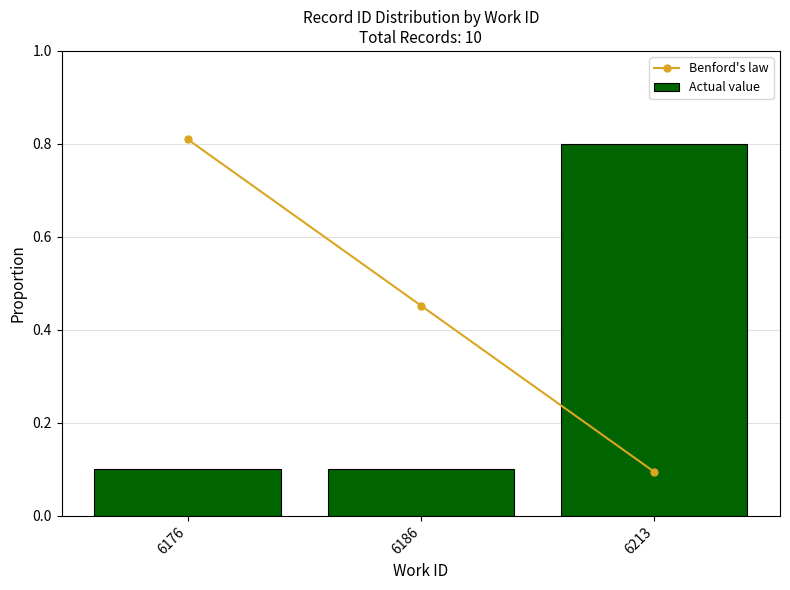

Reading left to right, what are all the values shown in this chart?

Benford's law: 6176=0.8	6186=0.5	6213=0.1
Actual value: 6176=0.1	6186=0.1	6213=0.8